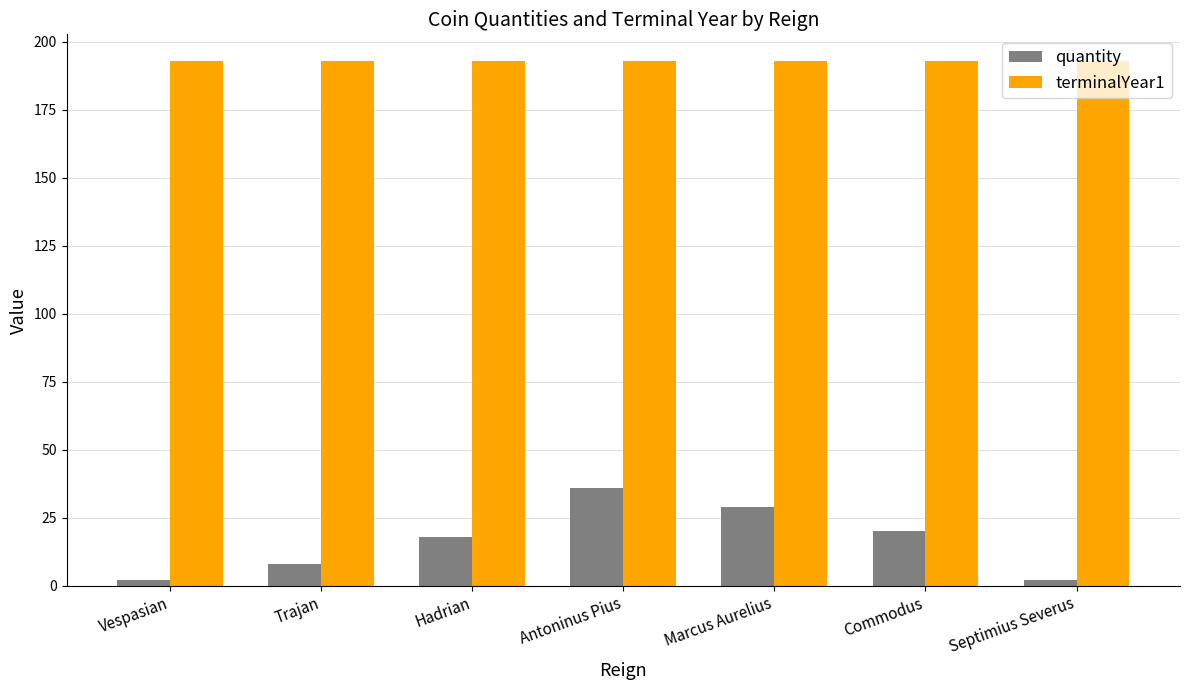

What is the value of the terminalYear1 bar at the 6th from the left?

193